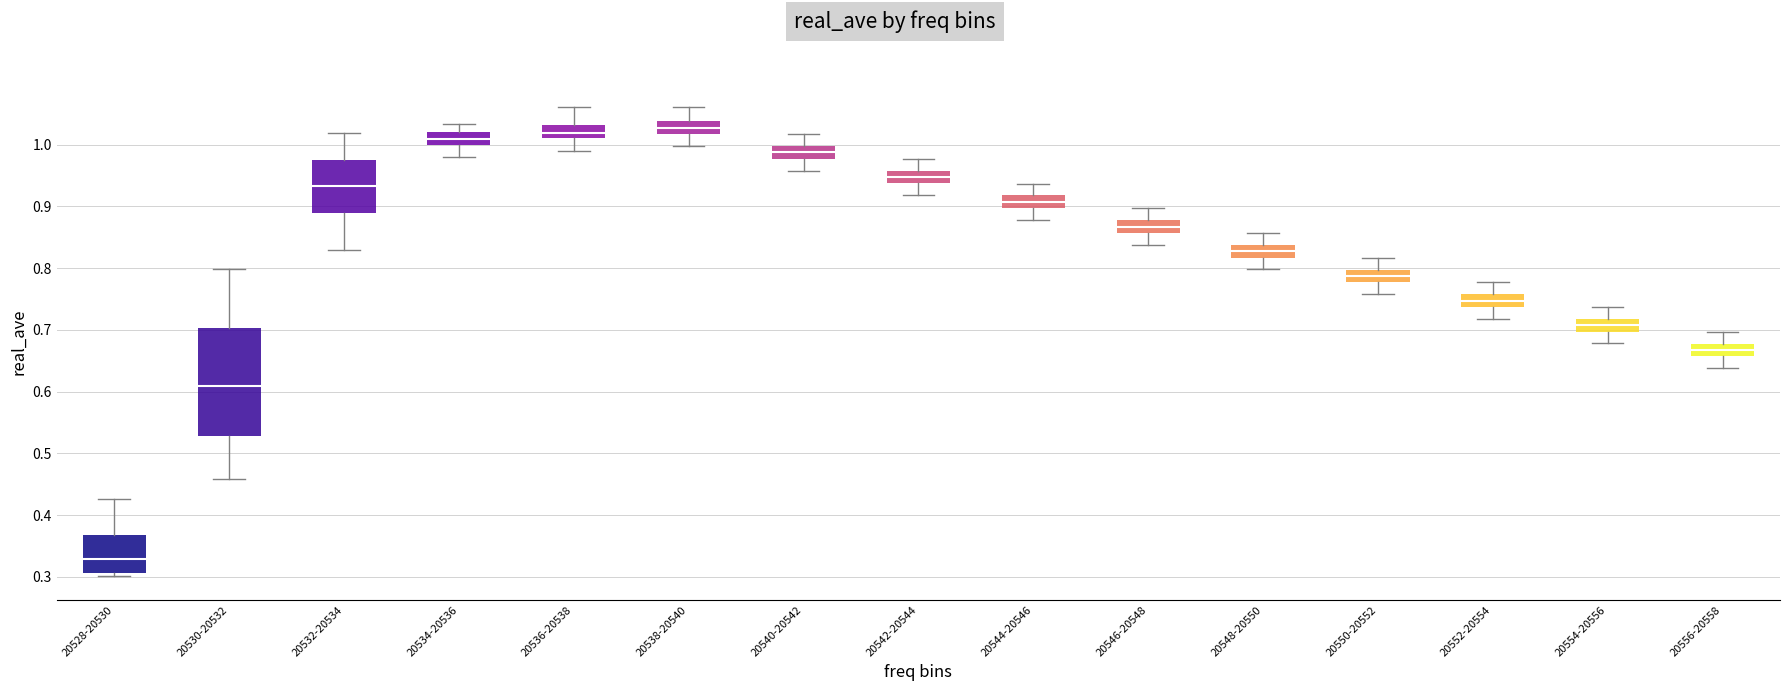

Where does the upper whisker of the box for 20548-20550 end on the y-axis? The values are not printed on the chart, so give them approximately, as read against the axis.

0.86